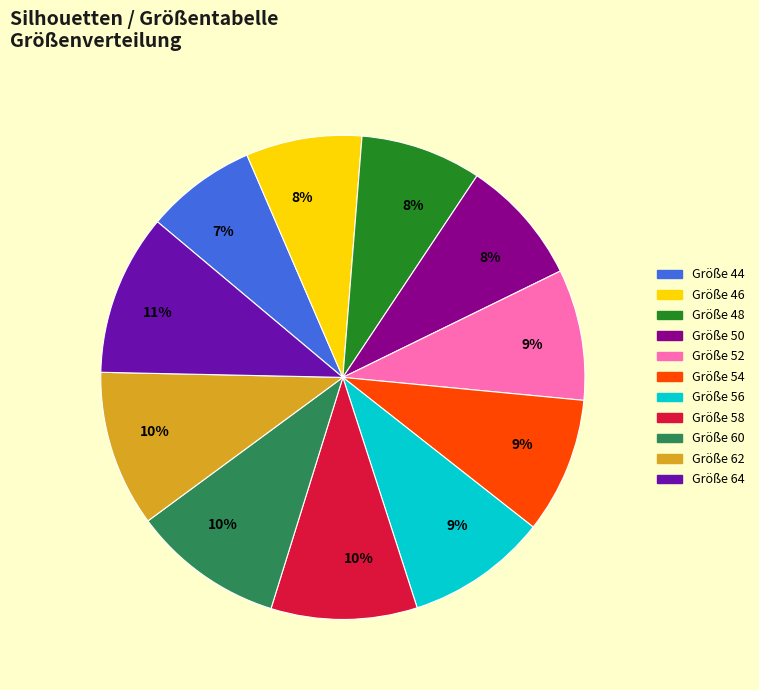

Count the number of slices in the pie.

11